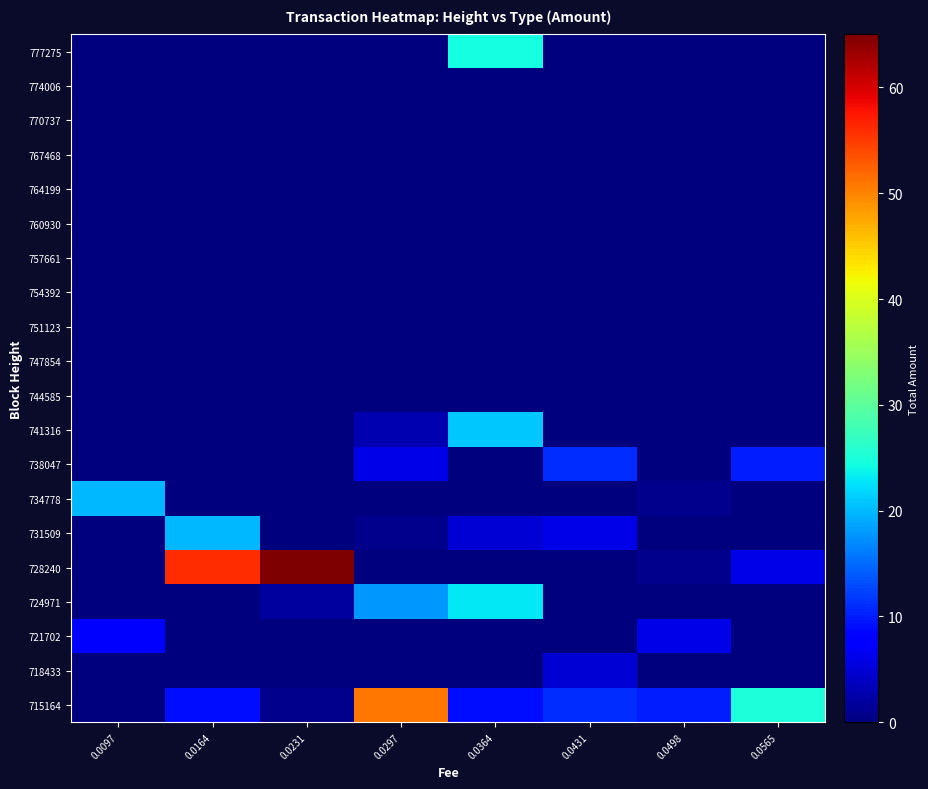

Reading left to right, extract all data points from this chart.

777275: 0.0097=0.0	0.0164=0.0	0.0231=0.0	0.0297=0.0	0.0364=24.4	0.0431=0.0	0.0498=0.0	0.0565=0.0
774006: 0.0097=0.0	0.0164=0.0	0.0231=0.0	0.0297=0.0	0.0364=0.0	0.0431=0.0	0.0498=0.0	0.0565=0.0
770737: 0.0097=0.0	0.0164=0.0	0.0231=0.0	0.0297=0.0	0.0364=0.0	0.0431=0.0	0.0498=0.0	0.0565=0.0
767468: 0.0097=0.0	0.0164=0.0	0.0231=0.0	0.0297=0.0	0.0364=0.0	0.0431=0.0	0.0498=0.0	0.0565=0.0
764199: 0.0097=0.0	0.0164=0.0	0.0231=0.0	0.0297=0.0	0.0364=0.0	0.0431=0.0	0.0498=0.0	0.0565=0.0
760930: 0.0097=0.0	0.0164=0.0	0.0231=0.0	0.0297=0.0	0.0364=0.0	0.0431=0.0	0.0498=0.0	0.0565=0.0
757661: 0.0097=0.0	0.0164=0.0	0.0231=0.0	0.0297=0.0	0.0364=0.0	0.0431=0.0	0.0498=0.0	0.0565=0.0
754392: 0.0097=0.0	0.0164=0.0	0.0231=0.0	0.0297=0.0	0.0364=0.0	0.0431=0.0	0.0498=0.0	0.0565=0.0
751123: 0.0097=0.0	0.0164=0.0	0.0231=0.0	0.0297=0.0	0.0364=0.0	0.0431=0.0	0.0498=0.0	0.0565=0.0
747854: 0.0097=0.0	0.0164=0.0	0.0231=0.0	0.0297=0.0	0.0364=0.0	0.0431=0.0	0.0498=0.0	0.0565=0.0
744585: 0.0097=0.0	0.0164=0.0	0.0231=0.0	0.0297=0.0	0.0364=0.0	0.0431=0.0	0.0498=0.0	0.0565=0.0
741316: 0.0097=0.0	0.0164=0.0	0.0231=0.0	0.0297=3.0	0.0364=21.0	0.0431=0.0	0.0498=0.0	0.0565=0.0
738047: 0.0097=0.0	0.0164=0.0	0.0231=0.0	0.0297=6.0	0.0364=0.0	0.0431=11.0	0.0498=0.0	0.0565=10.0
734778: 0.0097=20.0	0.0164=0.0	0.0231=0.0	0.0297=0.0	0.0364=0.0	0.0431=0.0	0.0498=1.0	0.0565=0.0
731509: 0.0097=0.0	0.0164=20.0	0.0231=0.0	0.0297=1.0	0.0364=5.0	0.0431=6.0	0.0498=0.0	0.0565=0.0
728240: 0.0097=0.0	0.0164=56.0	0.0231=65.0	0.0297=0.0	0.0364=0.0	0.0431=0.0	0.0498=1.0	0.0565=6.0
724971: 0.0097=0.0	0.0164=0.0	0.0231=2.0	0.0297=18.0	0.0364=23.0	0.0431=0.0	0.0498=0.0	0.0565=0.0
721702: 0.0097=8.0	0.0164=0.0	0.0231=0.0	0.0297=0.0	0.0364=0.0	0.0431=0.0	0.0498=6.0	0.0565=0.0
718433: 0.0097=0.0	0.0164=0.0	0.0231=0.0	0.0297=0.0	0.0364=0.0	0.0431=5.0	0.0498=0.0	0.0565=0.0
715164: 0.0097=0.0	0.0164=9.0	0.0231=1.0	0.0297=51.0	0.0364=9.0	0.0431=11.0	0.0498=10.0	0.0565=25.0